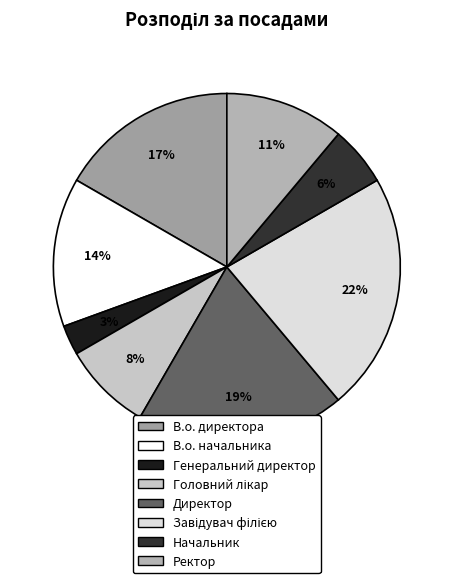

To the nearest percent, what is the difference between the В.о. директора and Начальник slice percentages?

11%